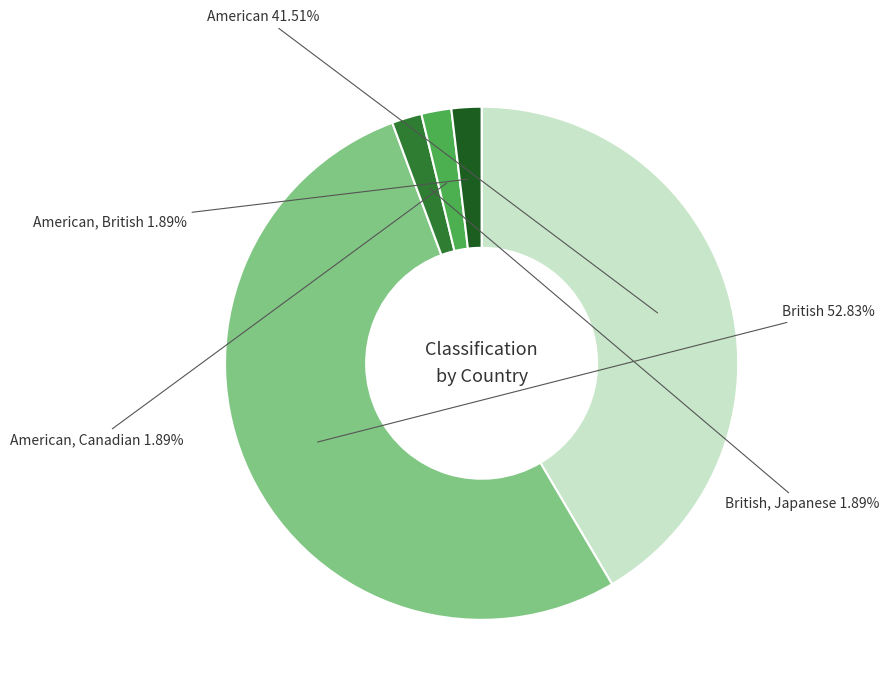

Is there any slice that represents more than half of the pie?

Yes